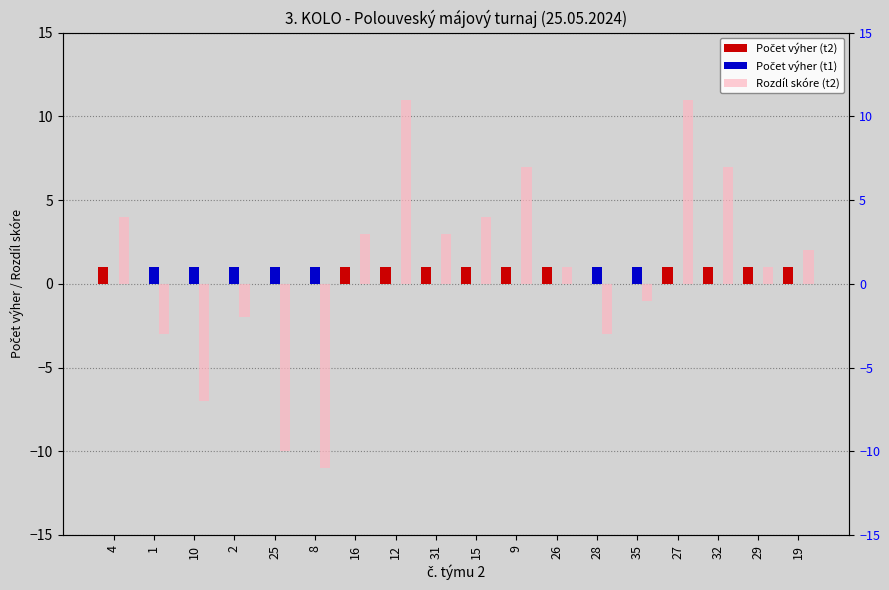

What is the sum of all Počet výher (t2) values?

11